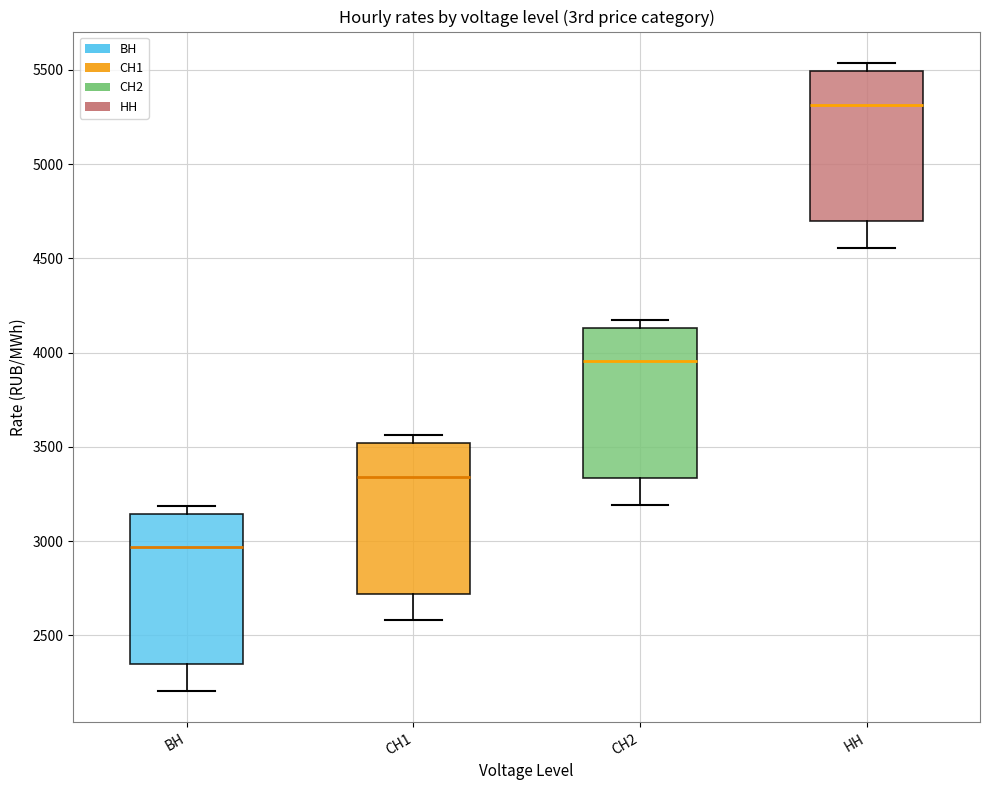

Reading left to right, read every box against the y-axis: the position of its median line, the range the box covers, and the ends of its whiskers. The values are not printed on the chart, so give them approximately, as read against the axis.

ВН: median 2950, box 2350 to 3150, whiskers 2200 to 3200
СН1: median 3350, box 2700 to 3500, whiskers 2600 to 3550
СН2: median 3950, box 3350 to 4150, whiskers 3200 to 4200
НН: median 5300, box 4700 to 5500, whiskers 4550 to 5550